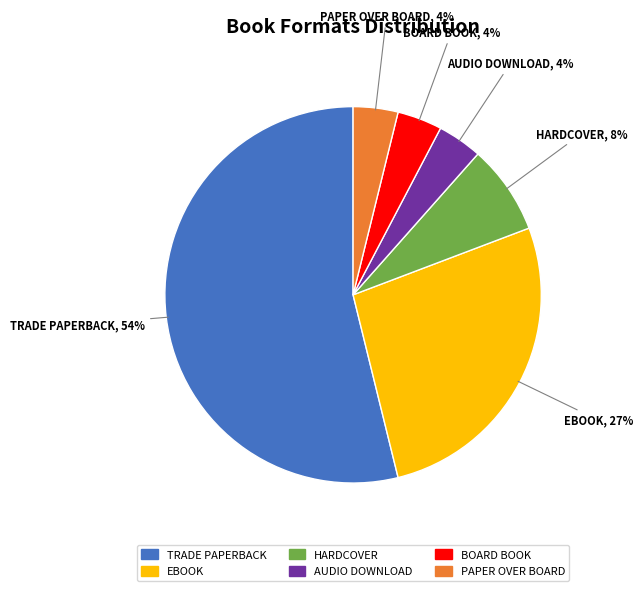

Which category has the biggest portion of the pie?

TRADE PAPERBACK